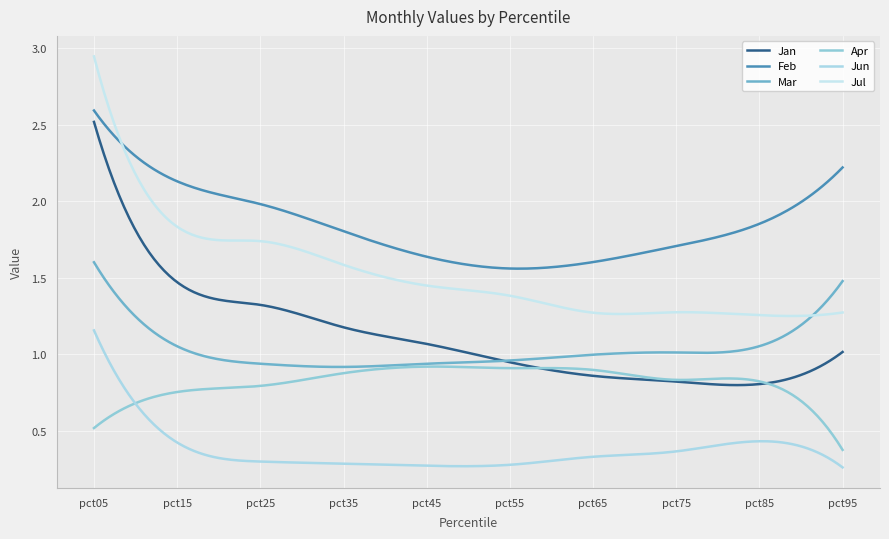

At how many categories does at least one series exceed 1?

300